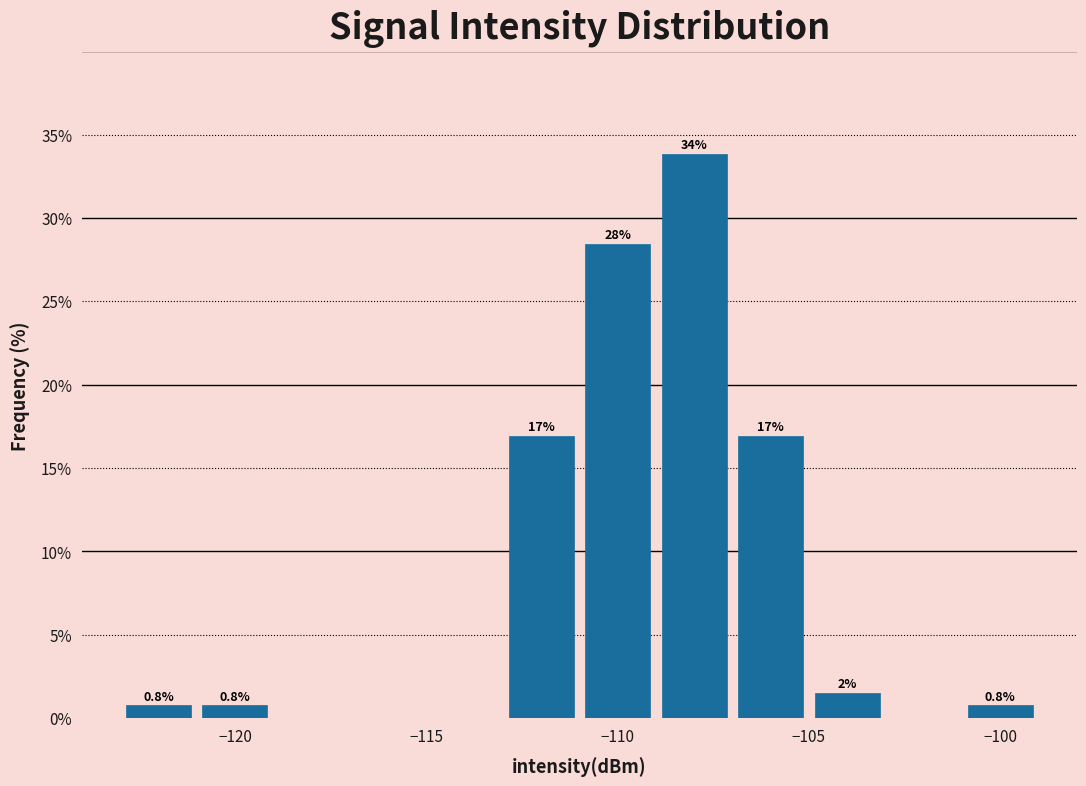

Over which range of the x-axis is the bar tallest?

-109 to -107